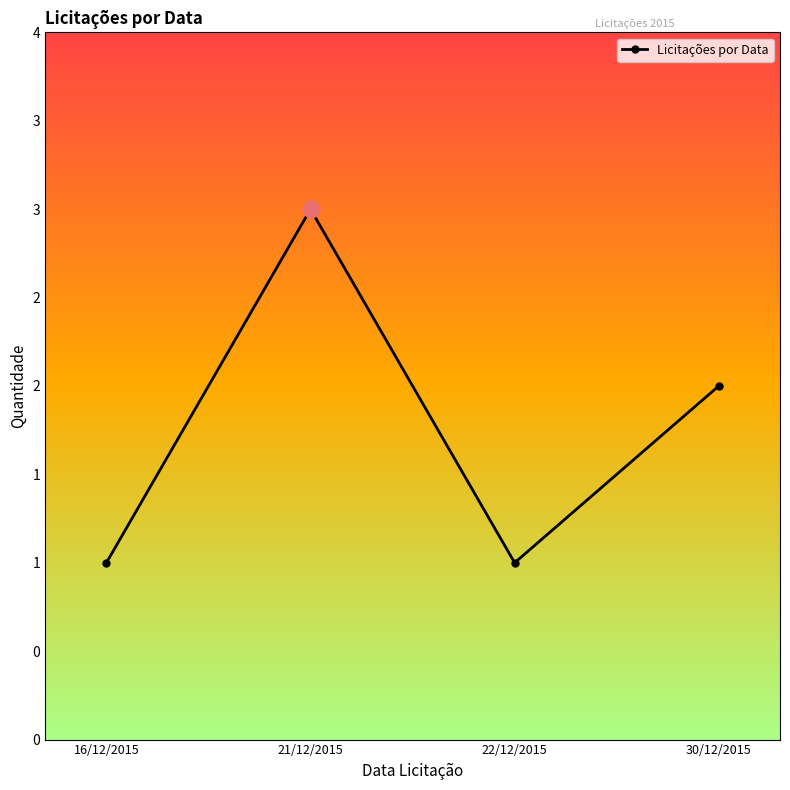

Does the chart have visible grid lines?

No